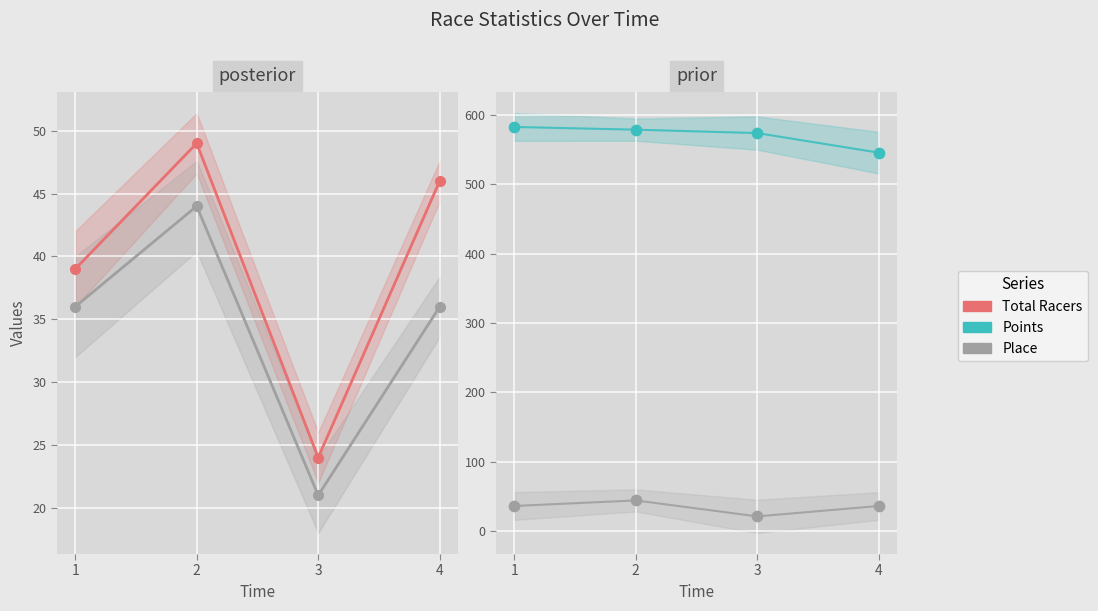

Is the value of Points at 1 greater than the value of Place at 3?

Yes